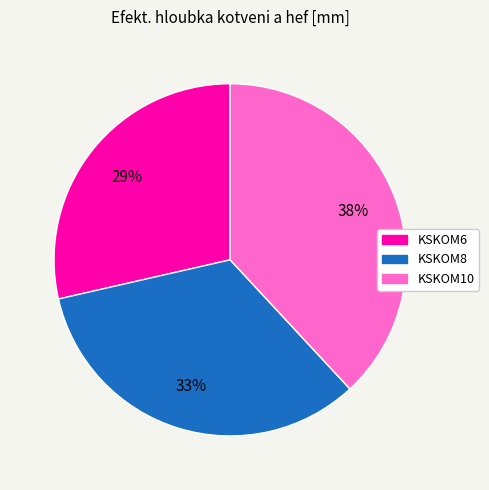

Combined, do KSKOM10 and KSKOM6 account for over 50%?

Yes